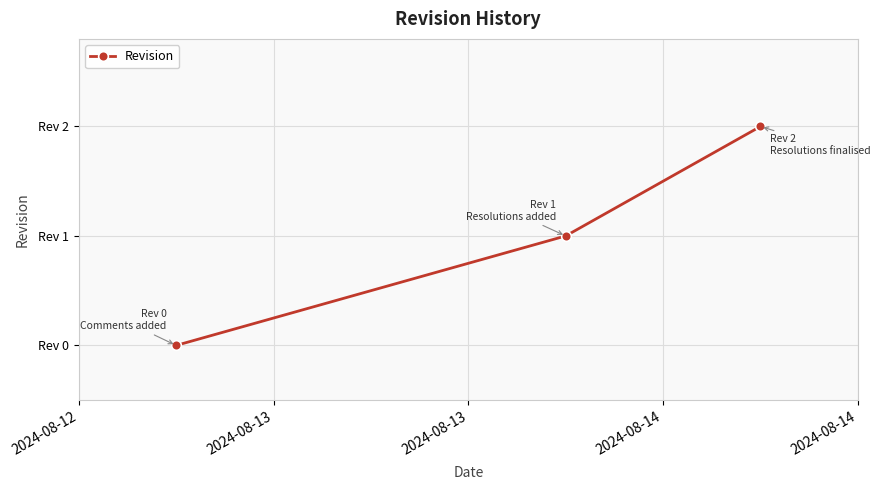

Reading left to right, extract all data points from this chart.

0	1	2